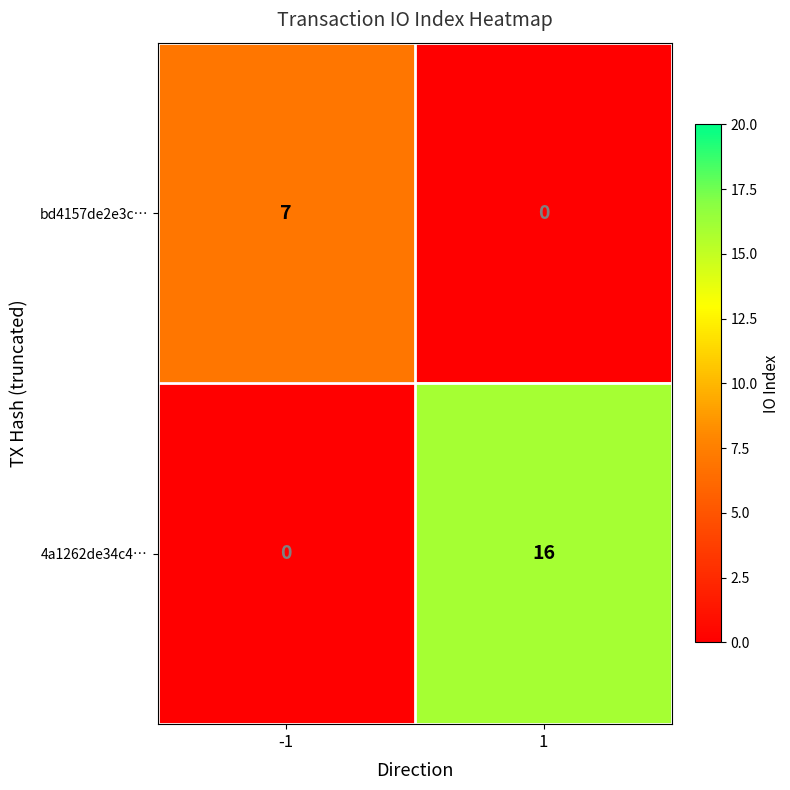

At 1, list the series in order from largest to smallest.

4a1262de34c4…, bd4157de2e3c…